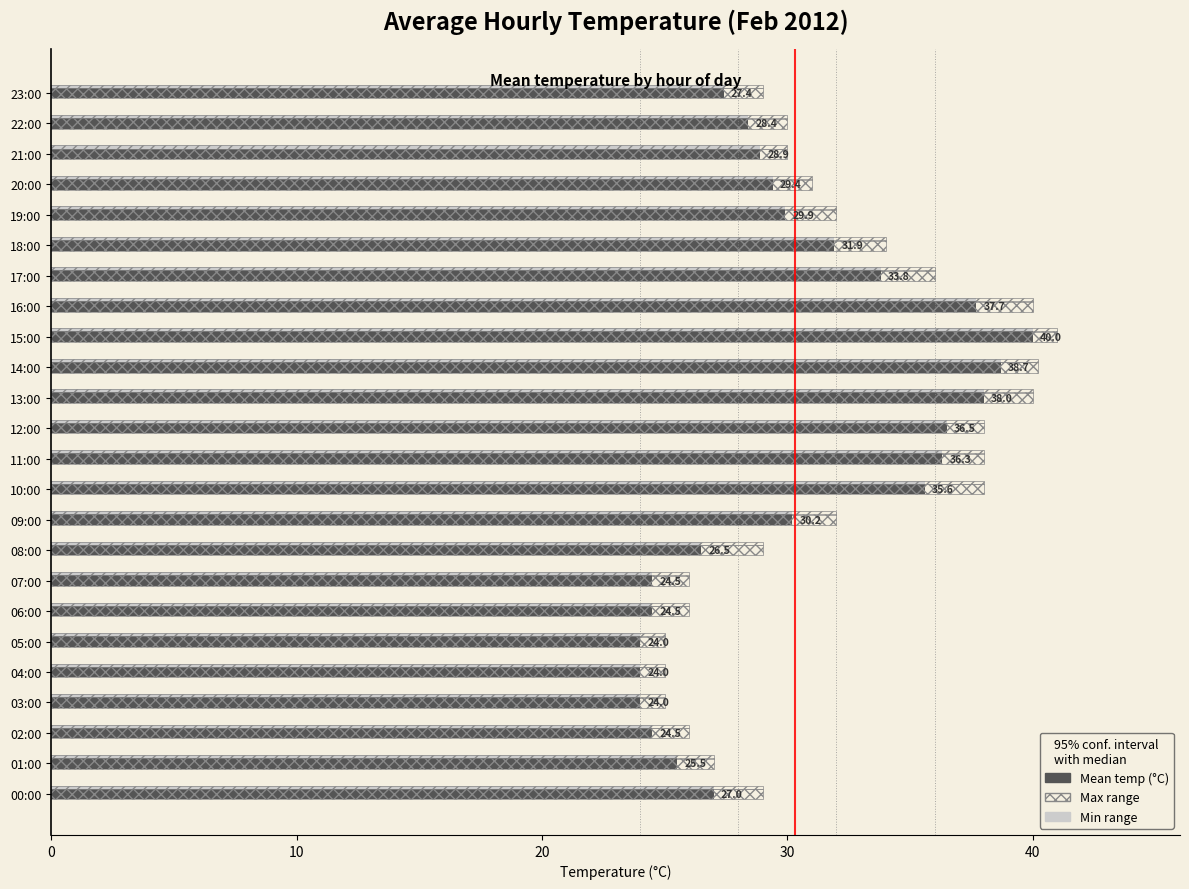

Count the number of data series in this chart.

4